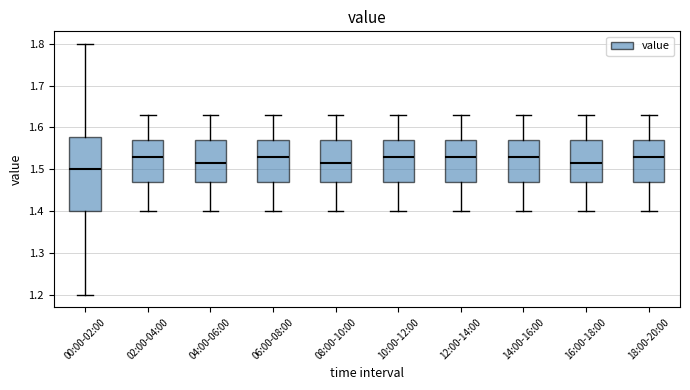

Where does the upper whisker of the box for 10:00-12:00 end on the y-axis? The values are not printed on the chart, so give them approximately, as read against the axis.

1.63